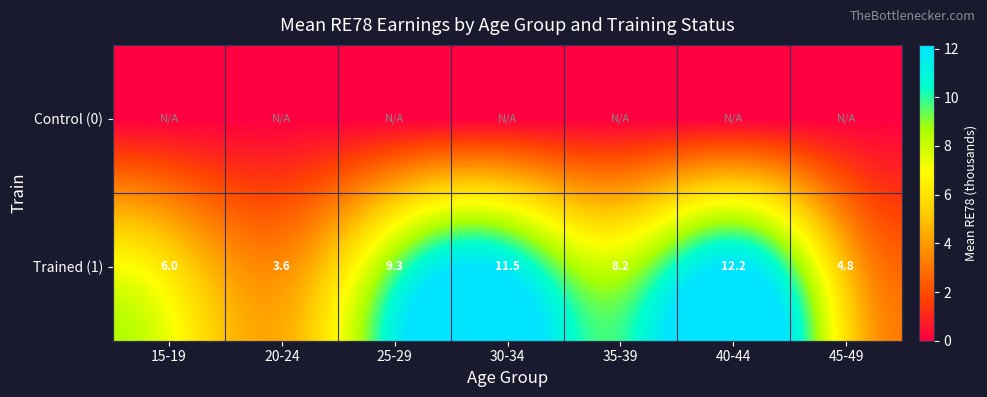

What is the difference between the second highest and second lowest values in the Trained (1) series?

6.7